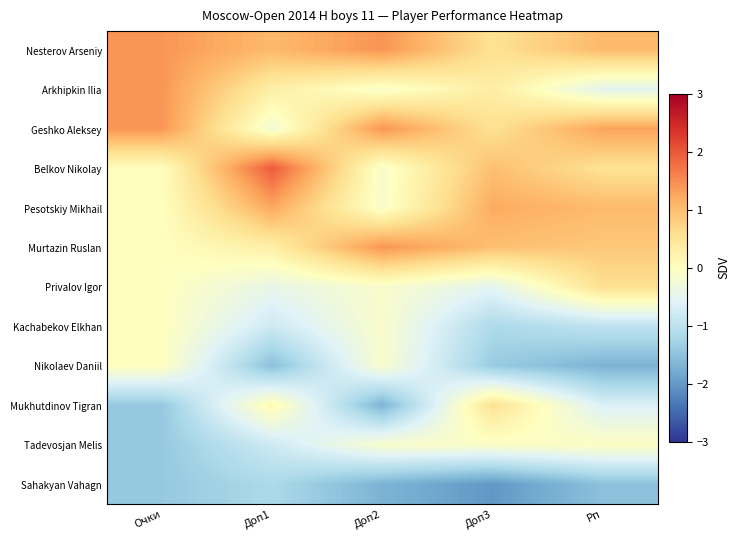

How many categories are shown in the chart?

5